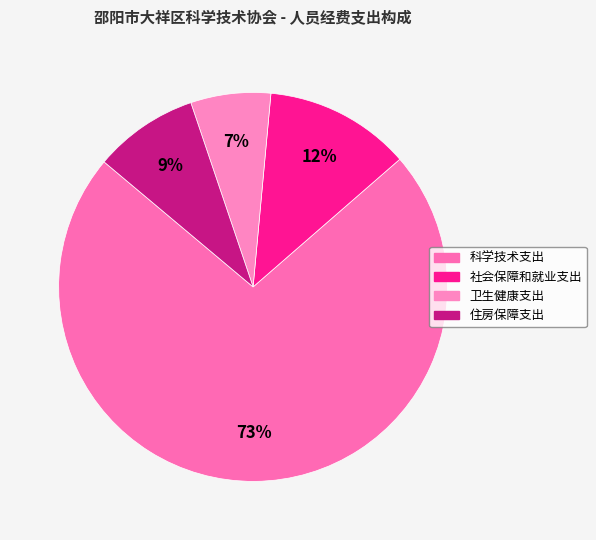

How many segments does this pie chart have?

4